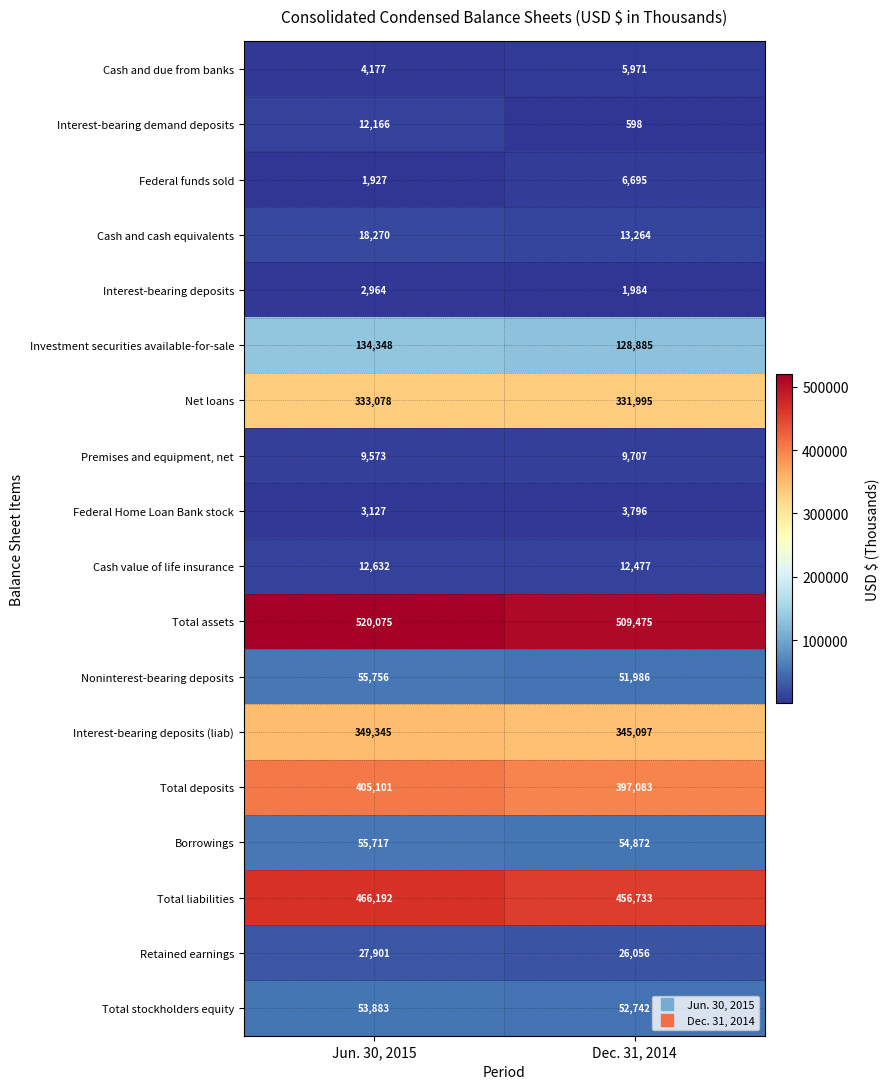

Is it true that Total assets equals 274072 at Dec. 31, 2014?

False